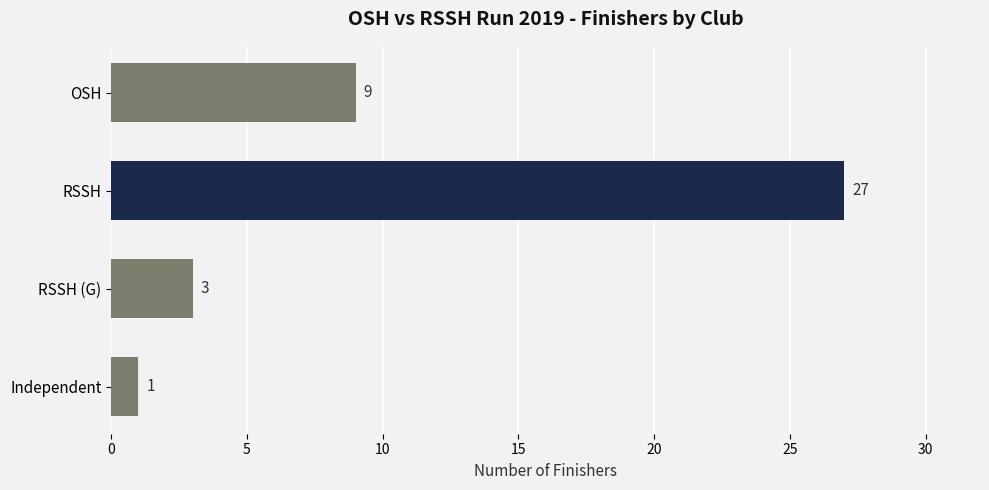

What is the average value?

10